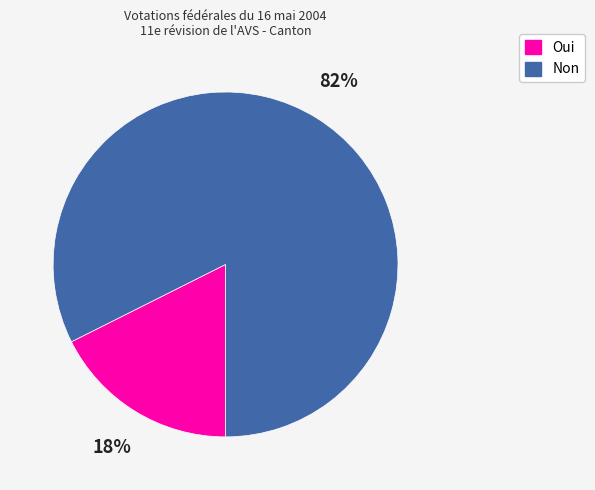

To the nearest percent, what portion does Oui represent?

18%